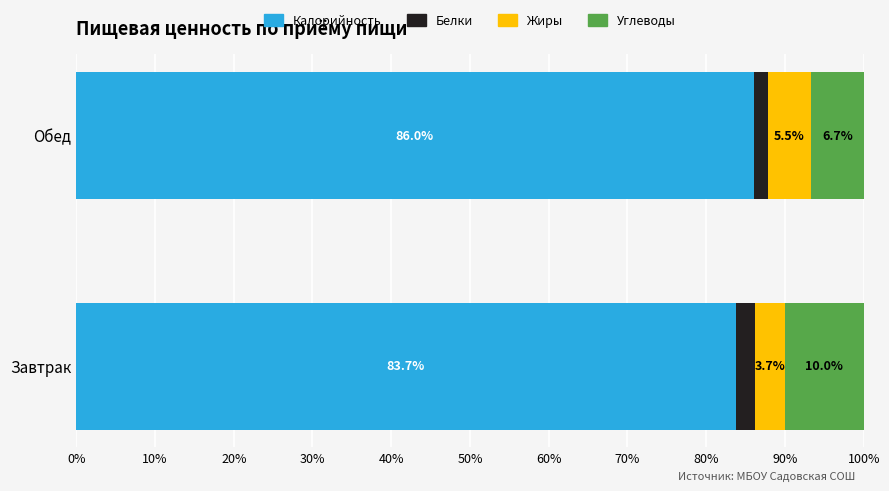

What is the total value across all series at Обед?

100.0